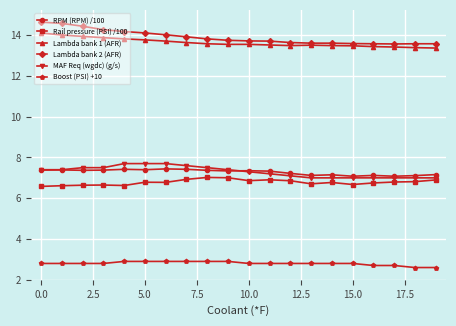

True or false: Boost (PSI) +10 and MAF Req (wgdc) (g/s) intersect in this chart.

False